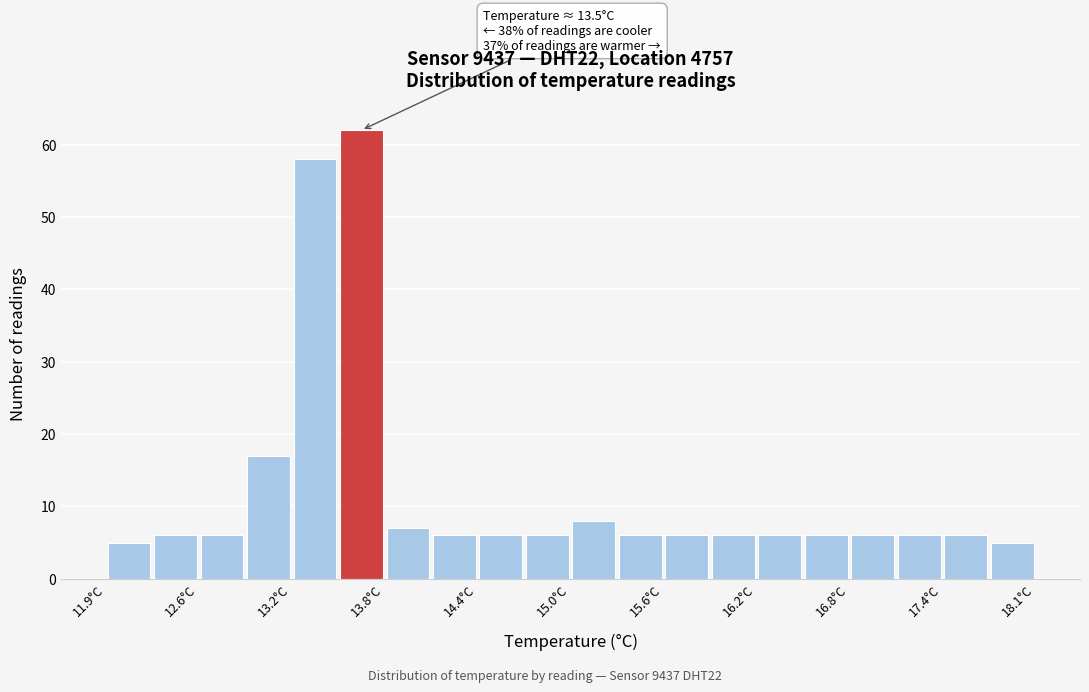

Around what value on the x-axis is the tallest bar? Give the approximate position of its centre, as read against the axis.

13.6